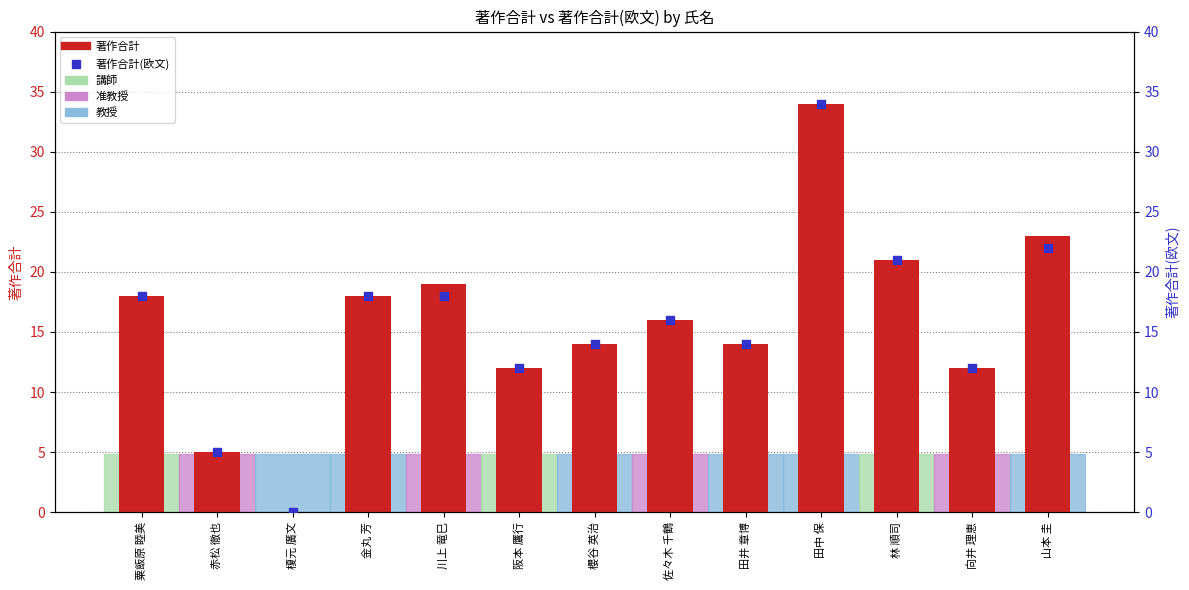

Is the value of 著作合計 at 櫻谷 英治 greater than the value of 著作合計(欧文) at 田井 章博?

No